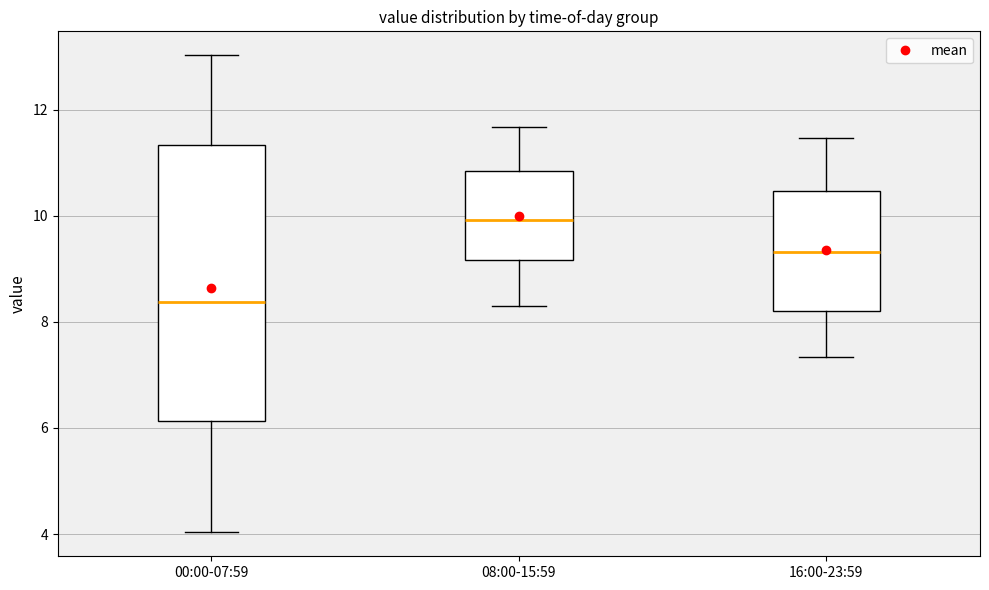

Which box's median line is the highest?

08:00-15:59